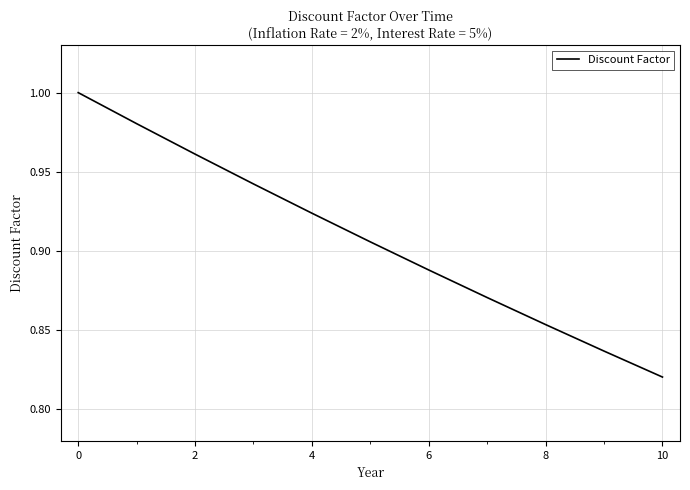

Is it true that the value at 6 is 1.5?

False